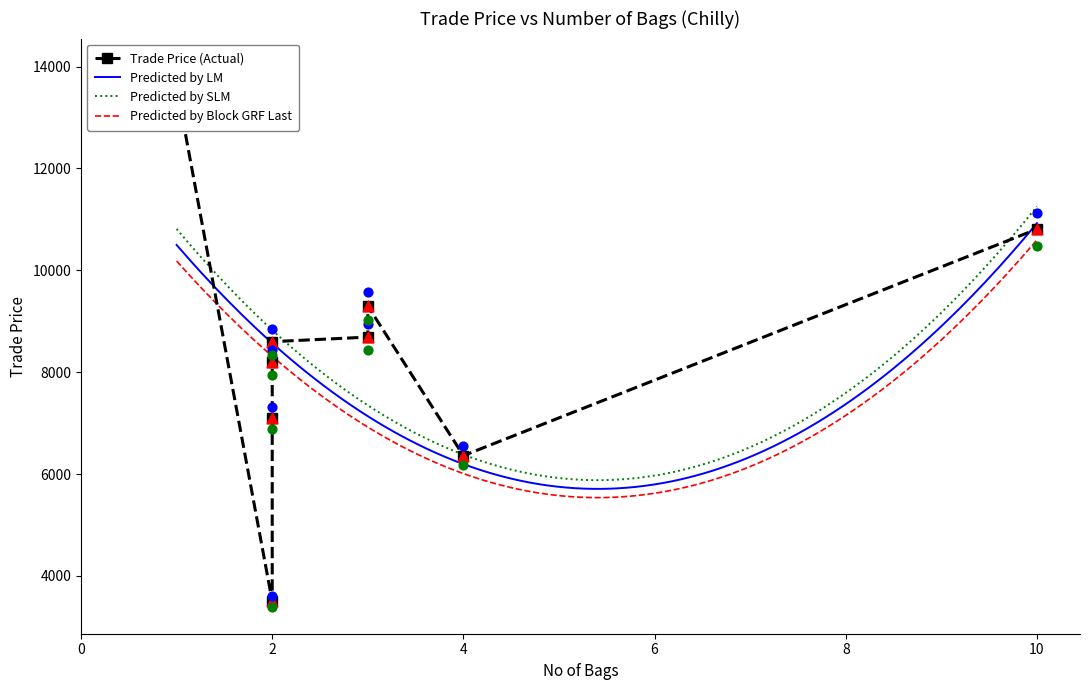

What is the lowest value of the Predicted by LM series?

5707.9